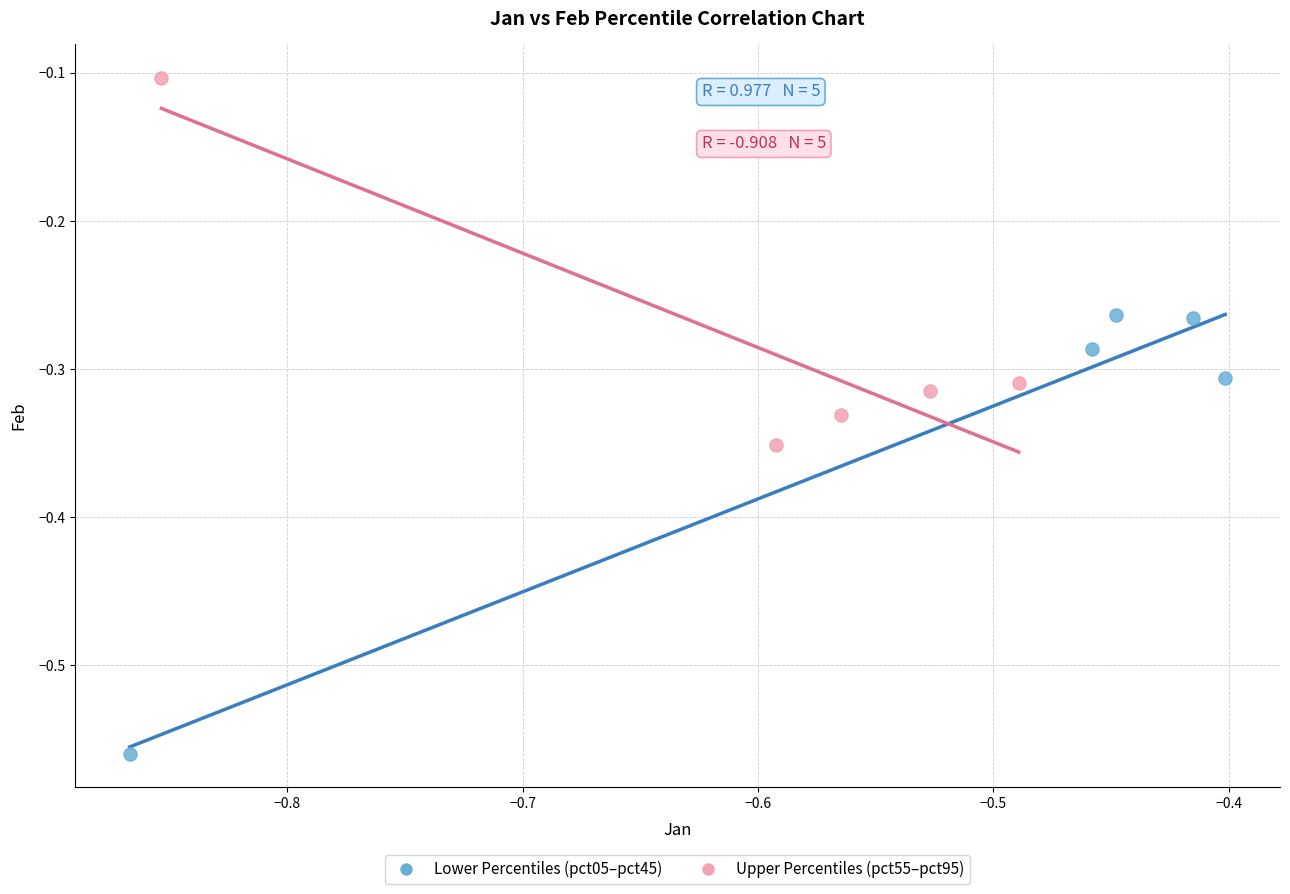

Which series reaches the minimum Y coordinate?

Lower Percentiles (pct05–pct45)